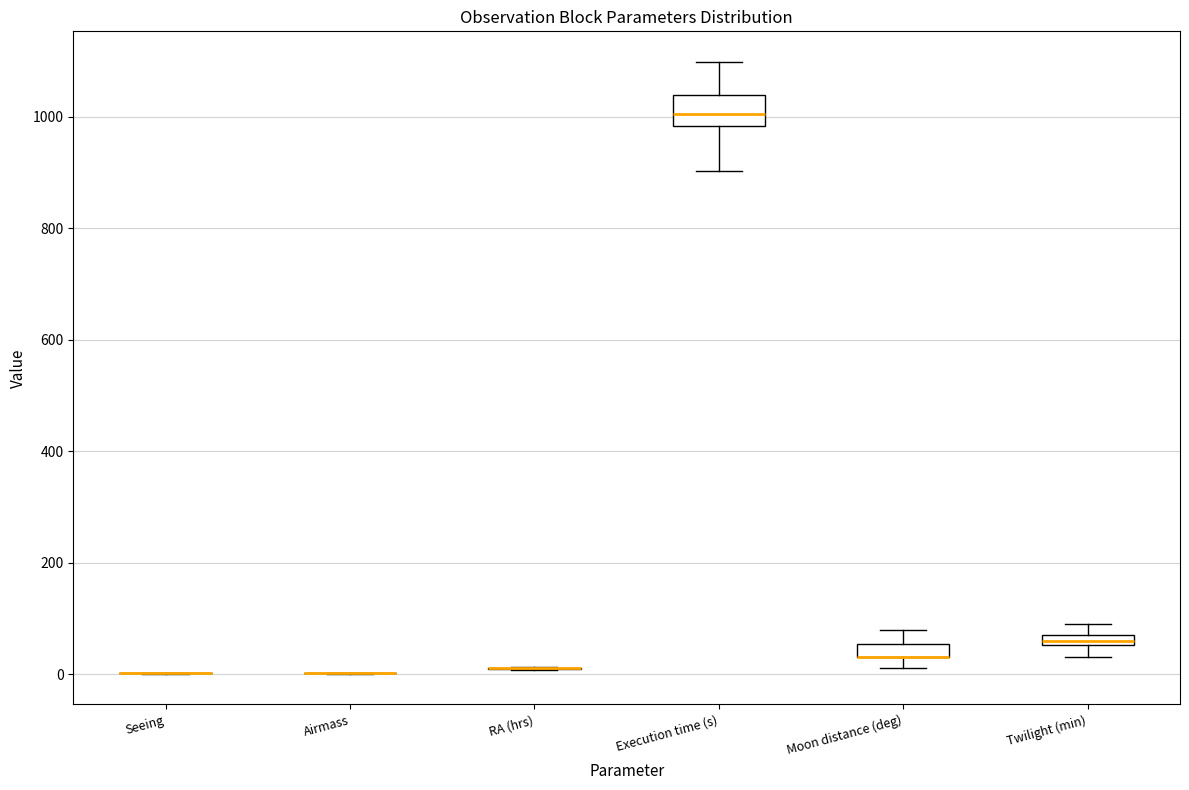

Where is the upper edge of the box for Moon distance (deg) on the y-axis? The values are not printed on the chart, so give them approximately, as read against the axis.

60